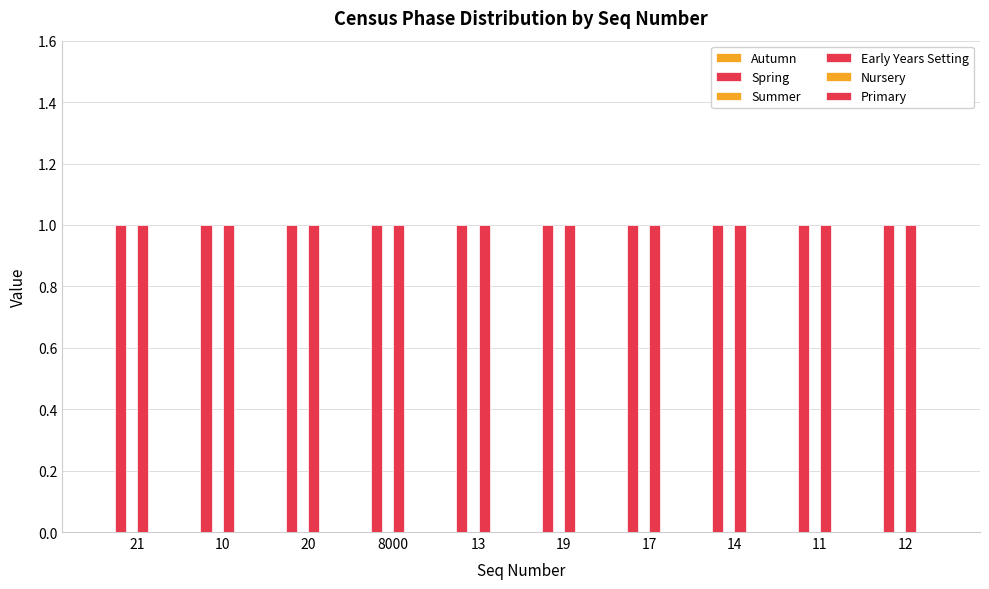

Does the chart contain stacked bars?

No